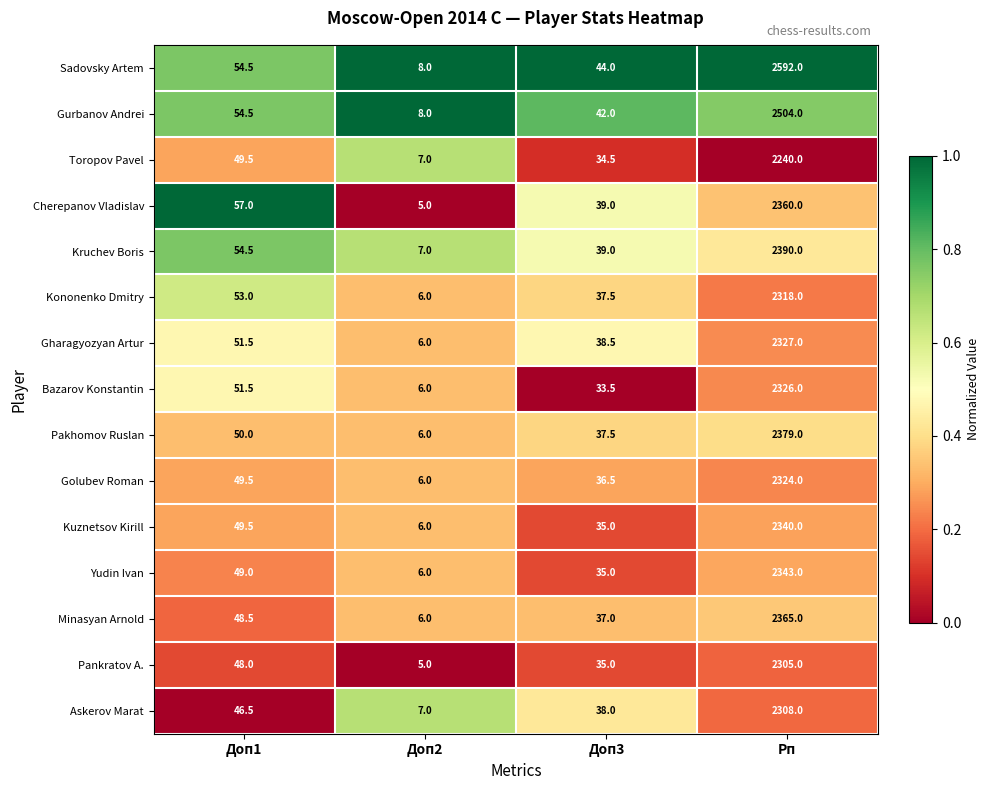

List the labels in order of Cherepanov Vladislav value, smallest first.

Доп2, Доп3, Доп1, Рп